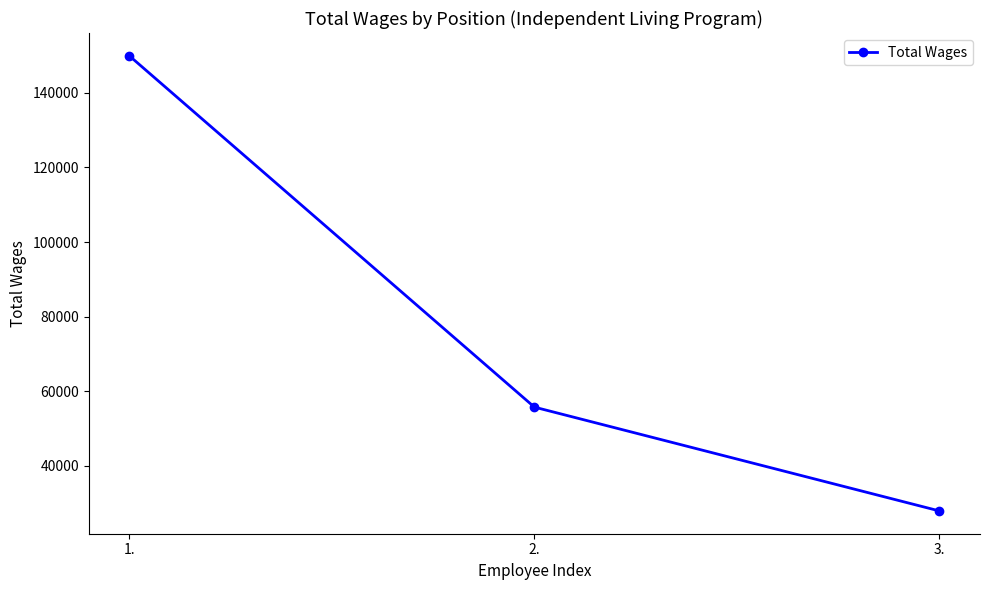

Reading right to left, transcribe all the data shown in this chart.

3.=27946	2.=55767	1.=149893